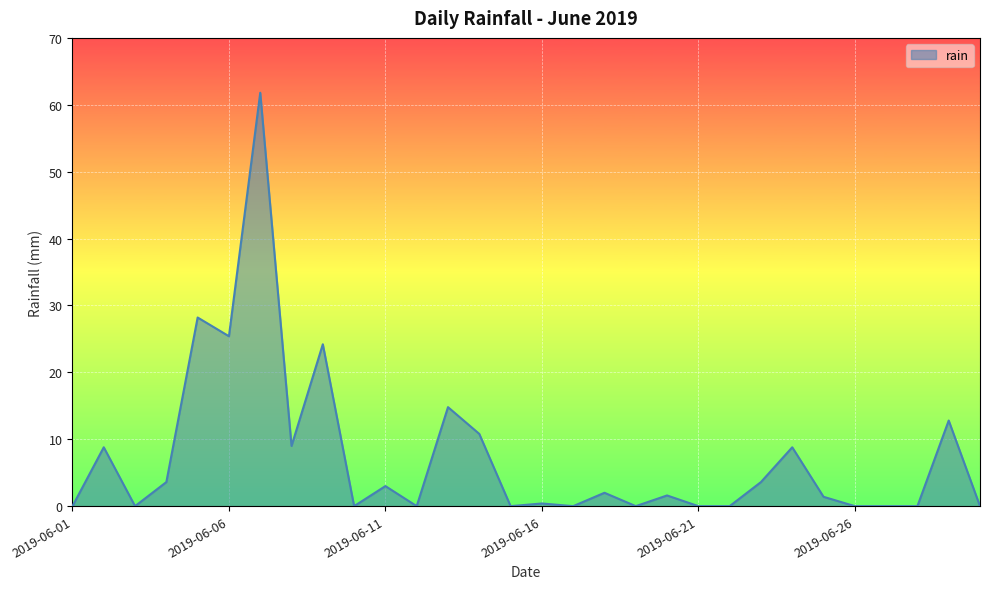

What is the greatest value displayed?

61.8